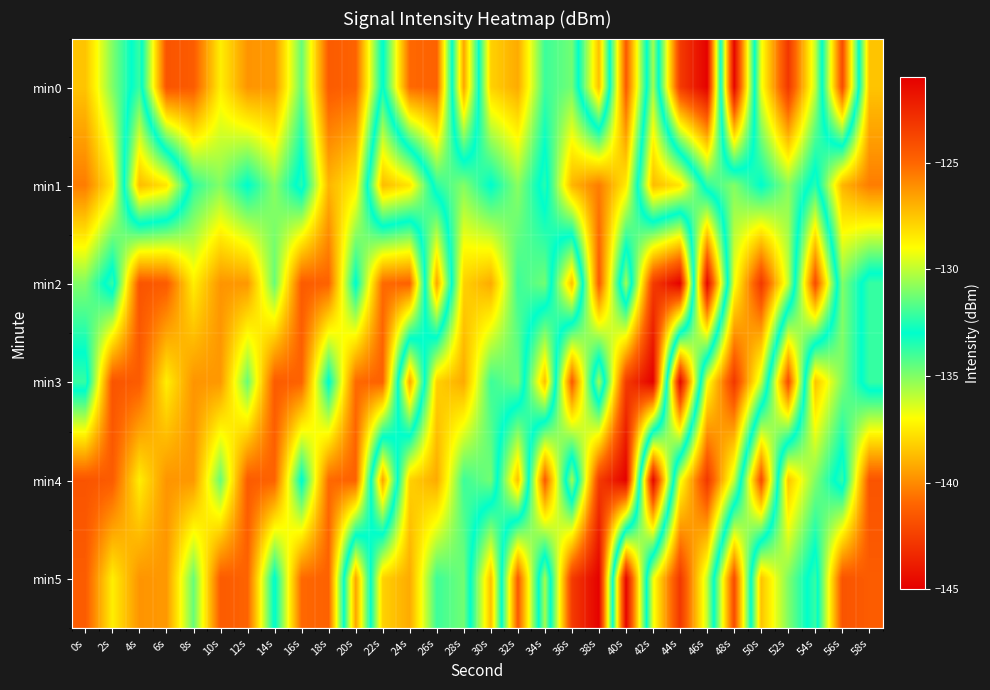

List the series in order of their peak value, highest first.

min0, min2, min3, min4, min5, min1